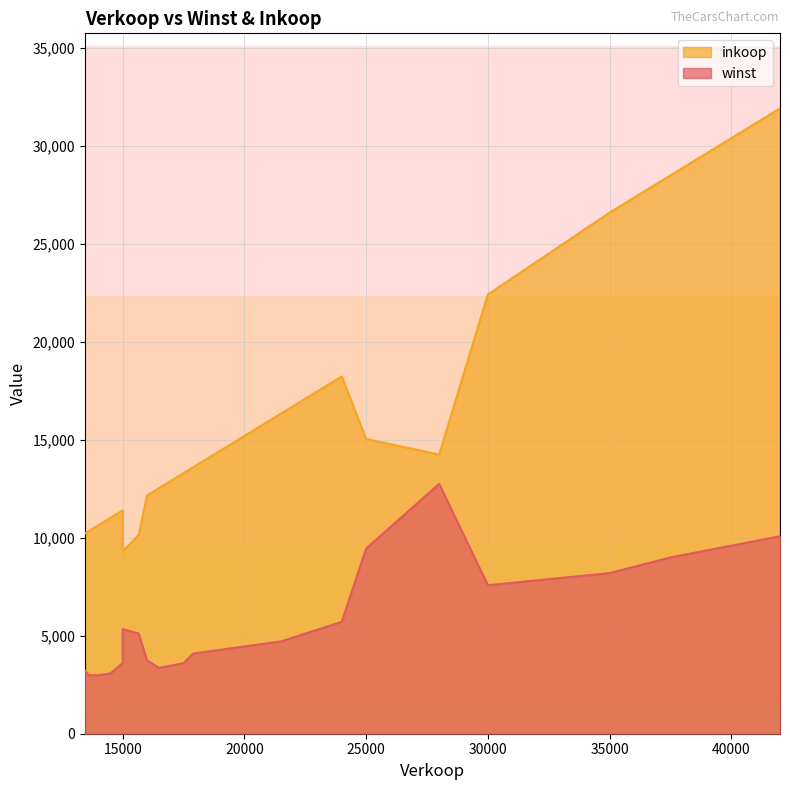

What is the approximate value of inkoop at 21500?

16340